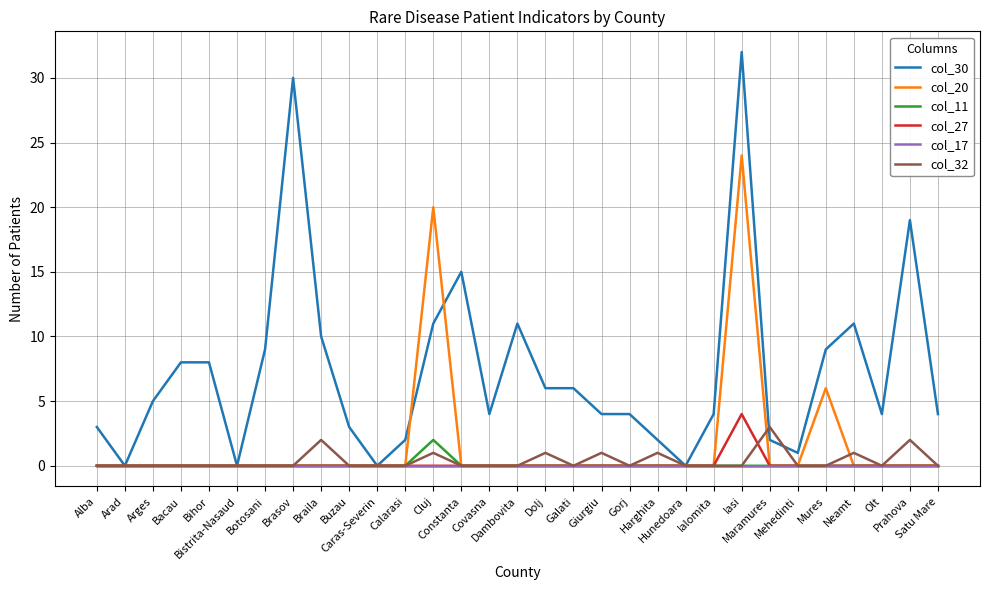

The value of col_32 at Bihor is 0. True or false?

True